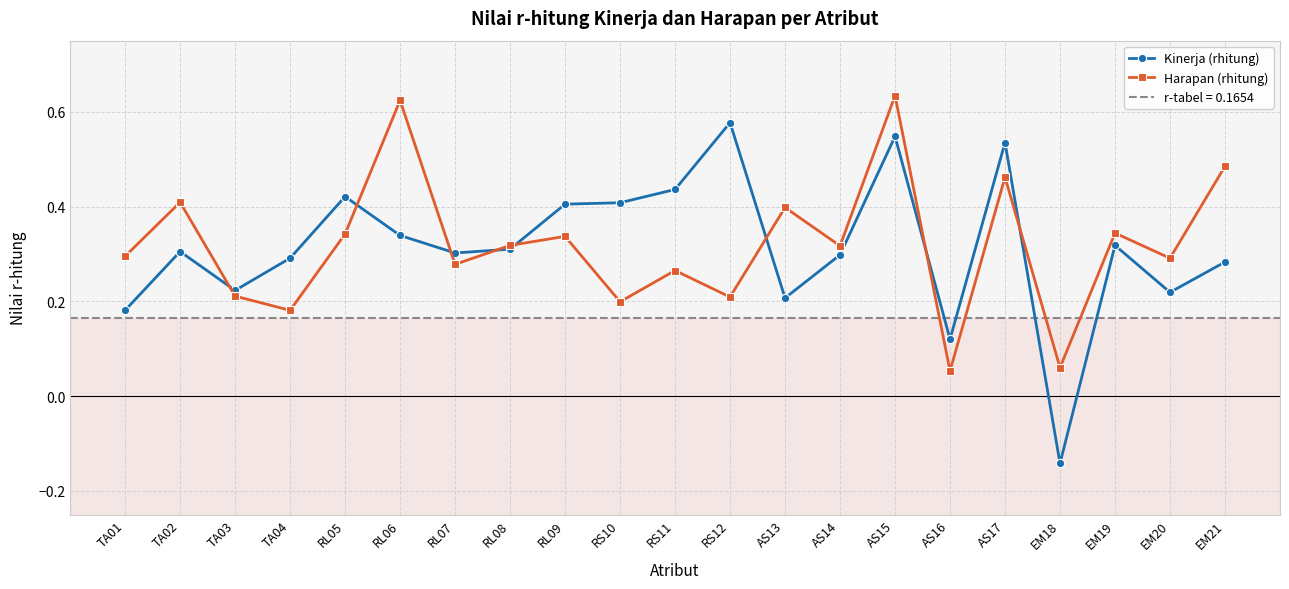

The value of Harapan (rhitung) at TA04 is 0.2. True or false?

True